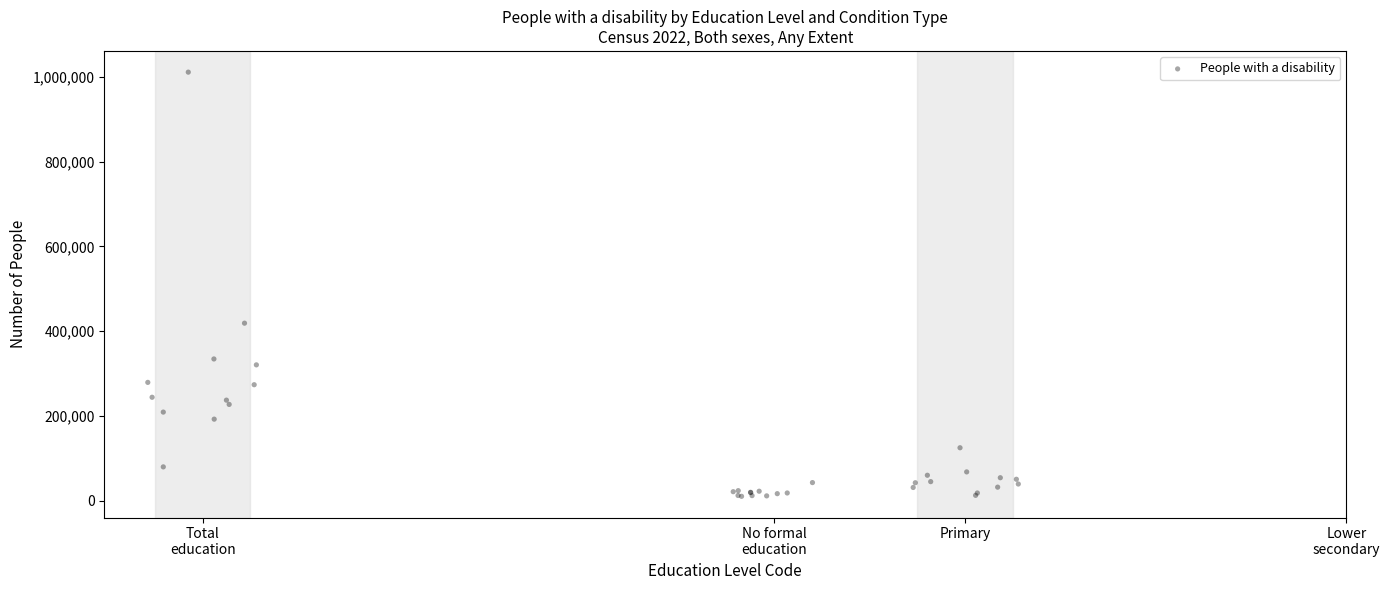

What Y value in the scatter plot is closest to 510605?

418781